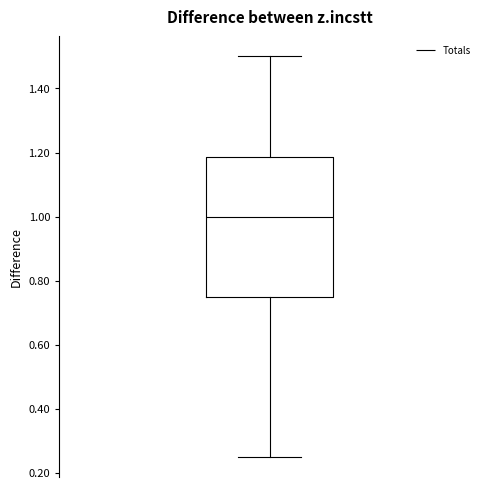

Where does the lower whisker of the box end on the y-axis? The values are not printed on the chart, so give them approximately, as read against the axis.

0.26